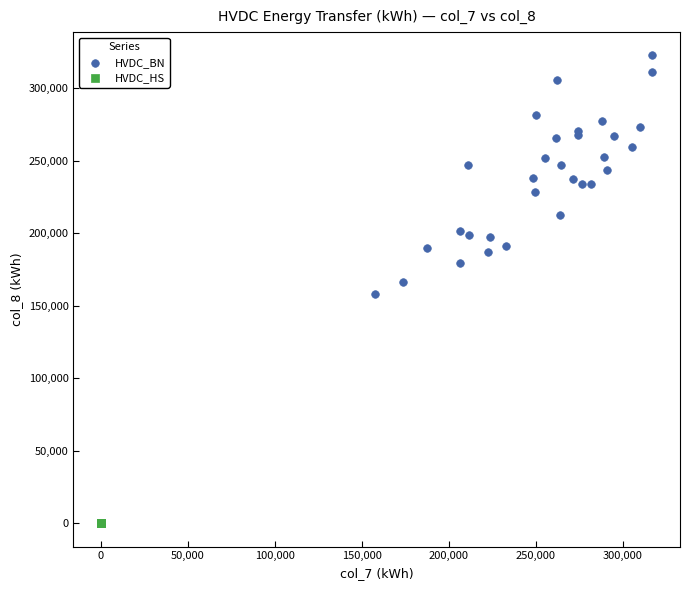

Which series reaches the minimum Y coordinate?

HVDC_HS